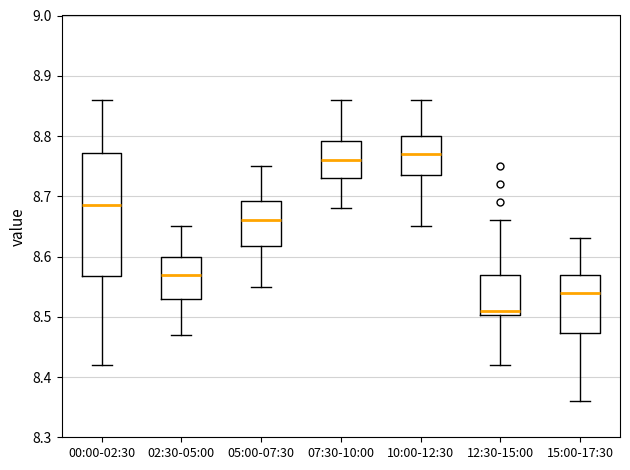

Where does the upper whisker of the box for 15:00-17:30 end on the y-axis? The values are not printed on the chart, so give them approximately, as read against the axis.

8.63